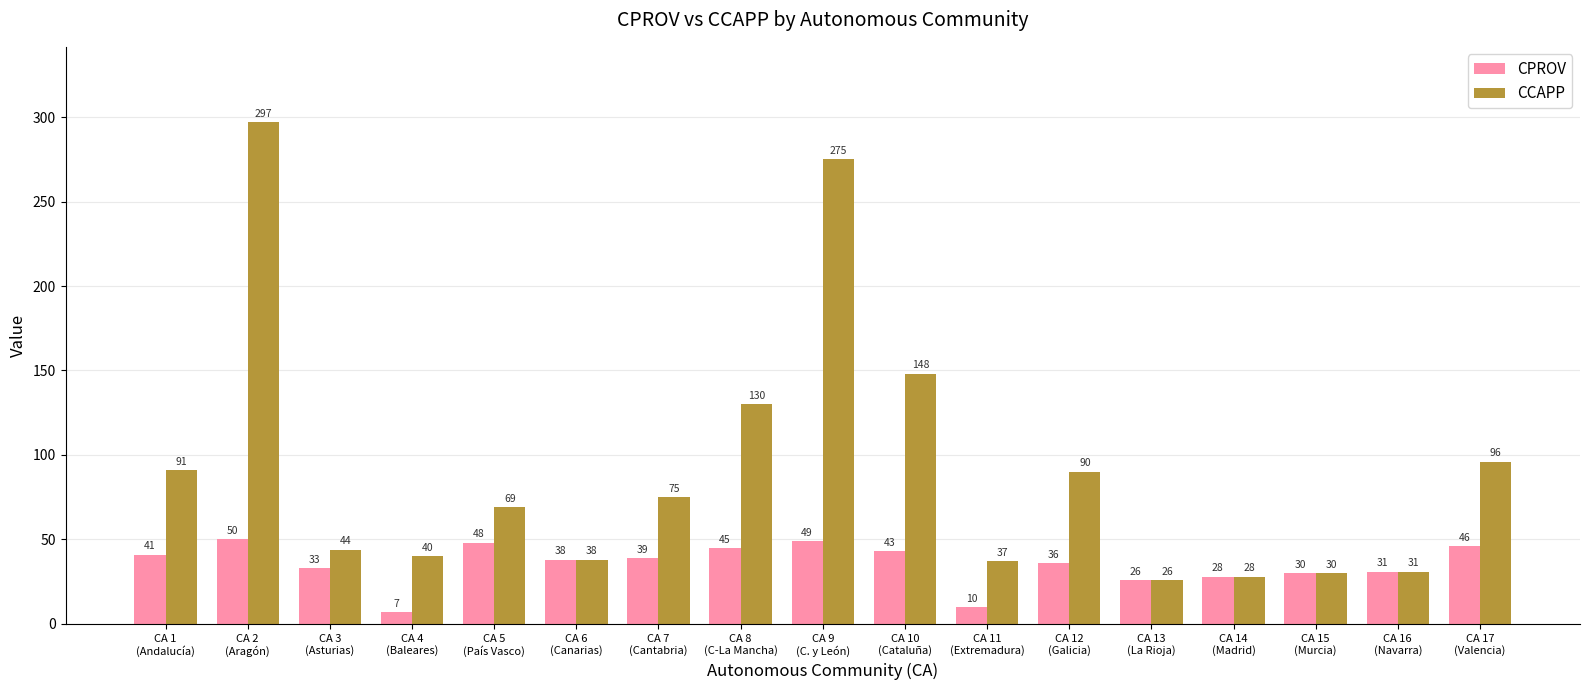

Is the value of CCAPP at CA 2
(Aragón) greater than the value of CPROV at CA 17
(Valencia)?

Yes